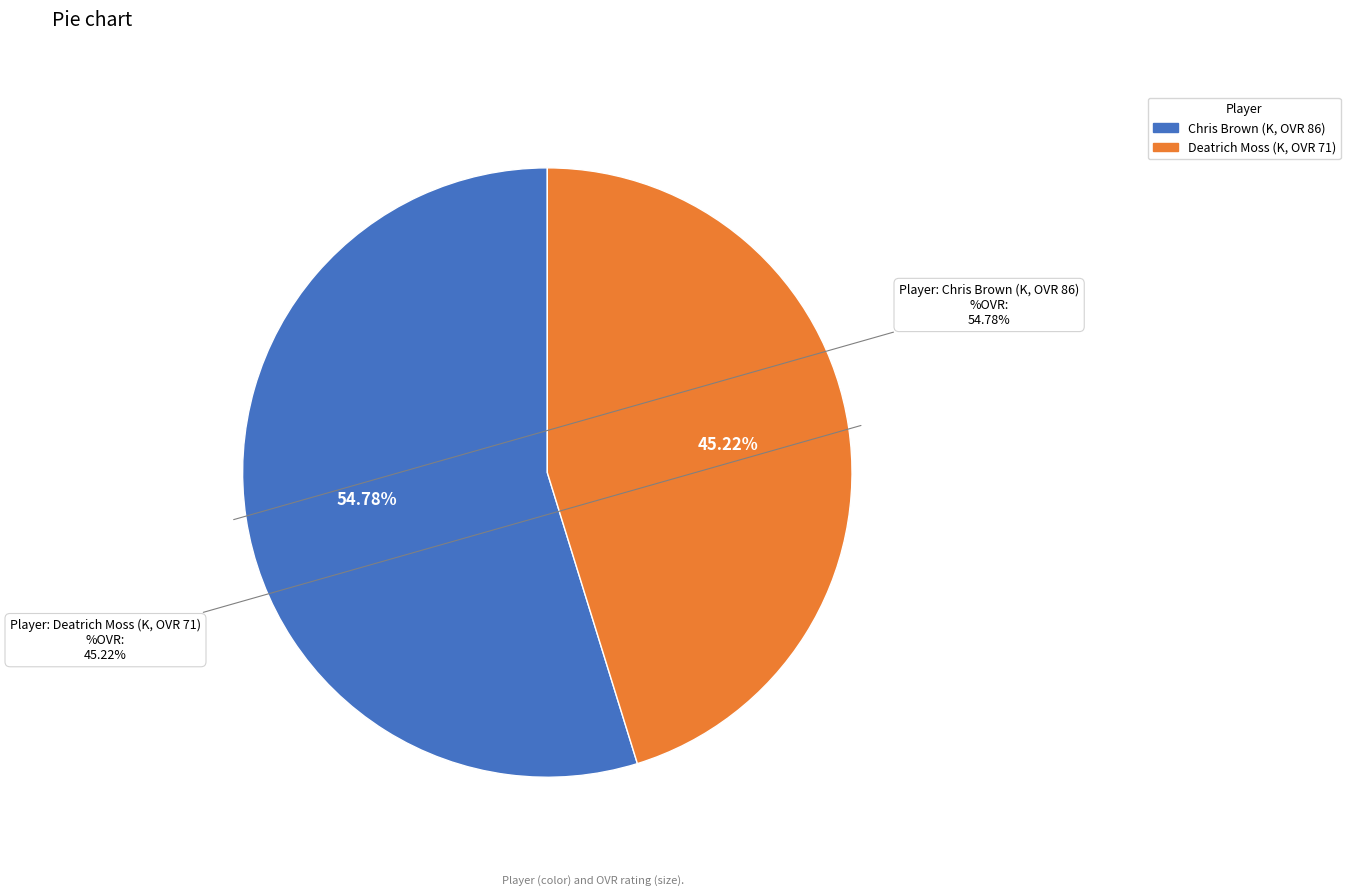

What percentage do Deatrich and Chris together represent?

100.0%